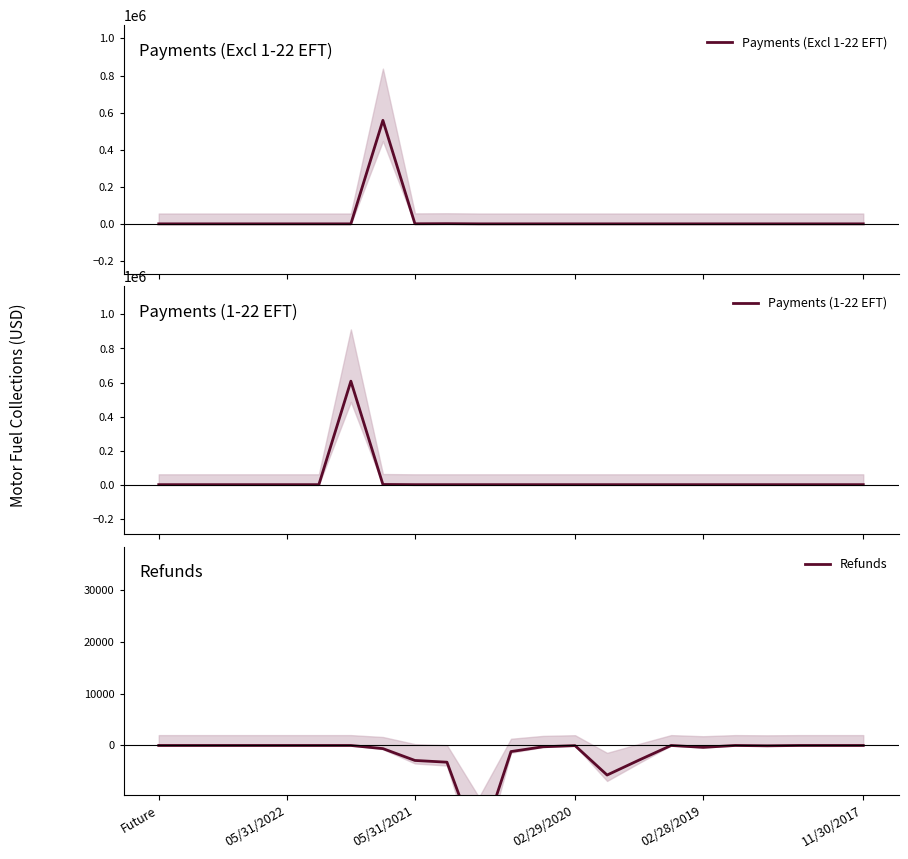

Between 05/31/2022 and 02/29/2020, which is larger?

05/31/2022